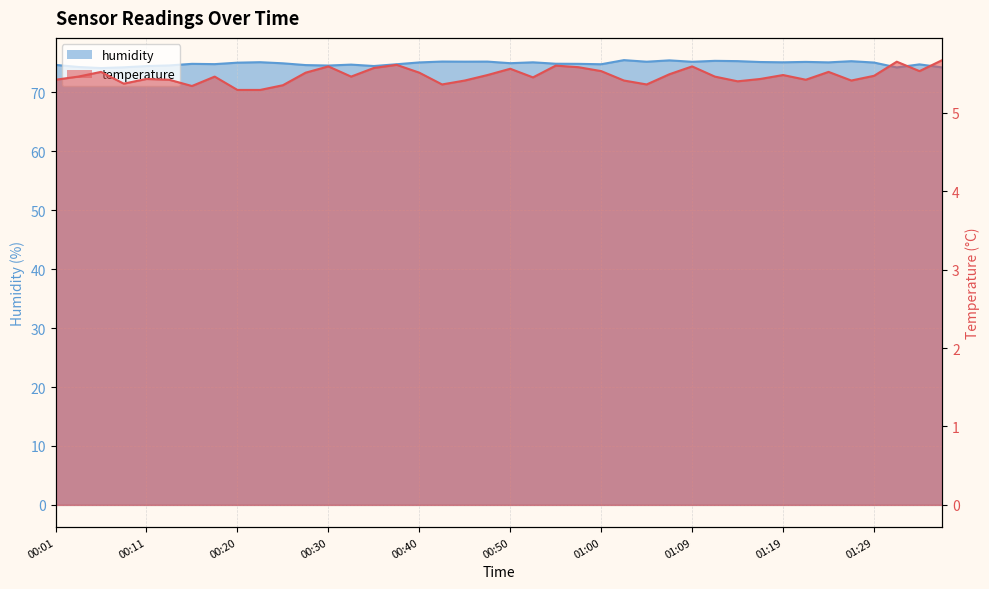

In humidity, how many points are higher than both neighbors (excluding endpoints)?

12